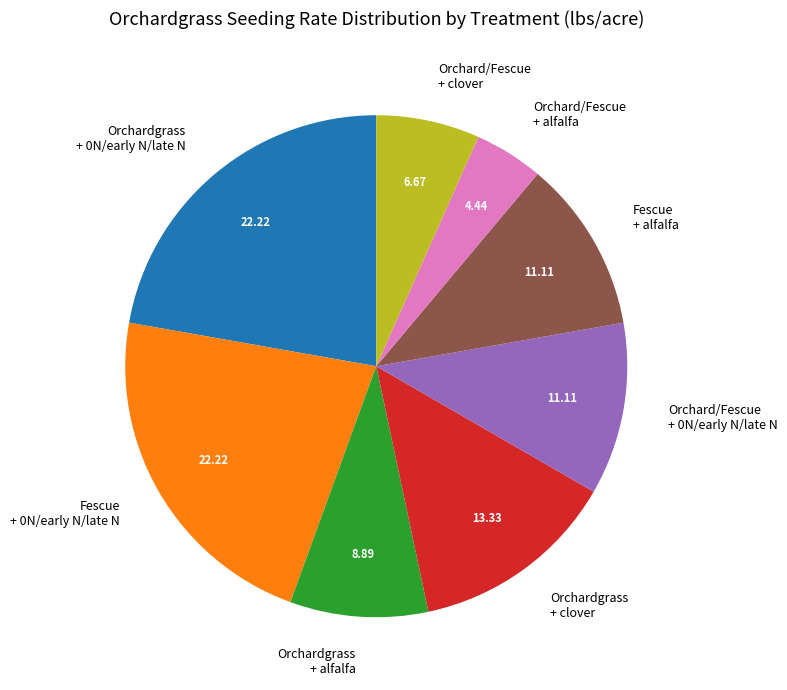

Count the number of slices in the pie.

8